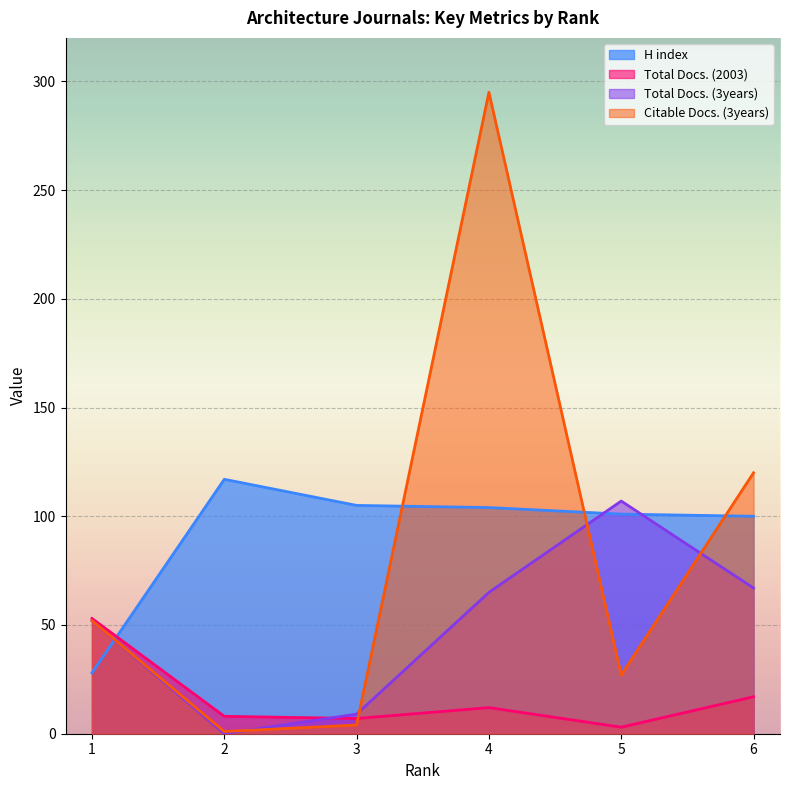

How many interior local peaks does the H index series have?

1